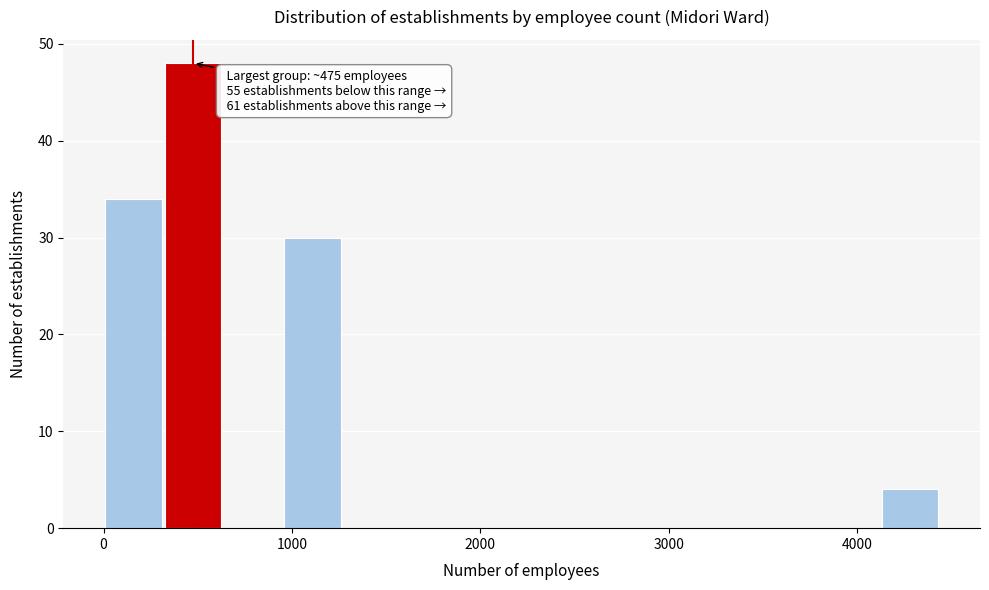

Read against the x-axis, roughly where is the centre of the tallest bar?

500